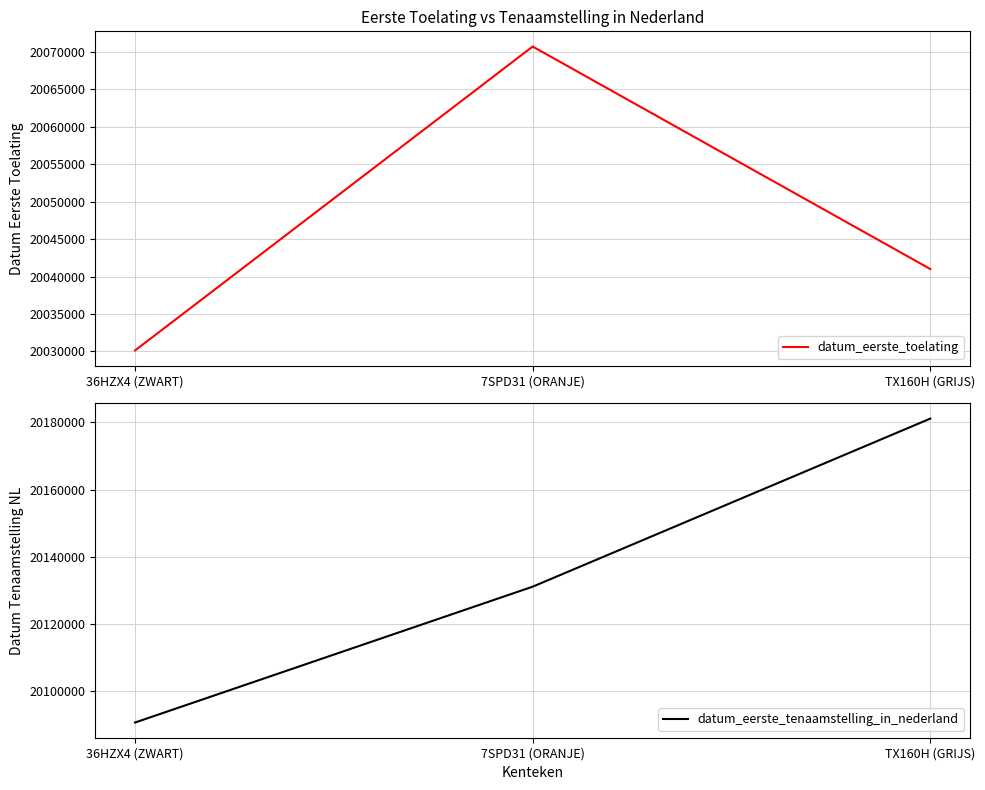

What is the spread (max minus min) of values at 7SPD31 (ORANJE)?

60395